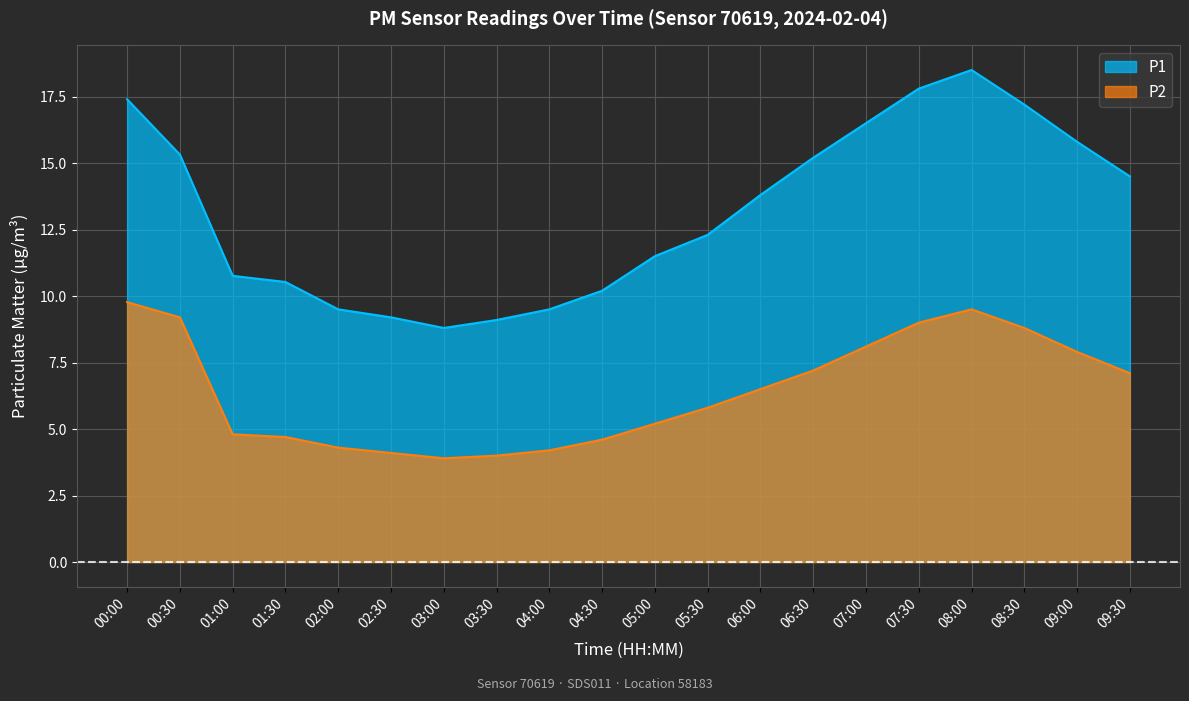

How many lines are shown in the chart?

2